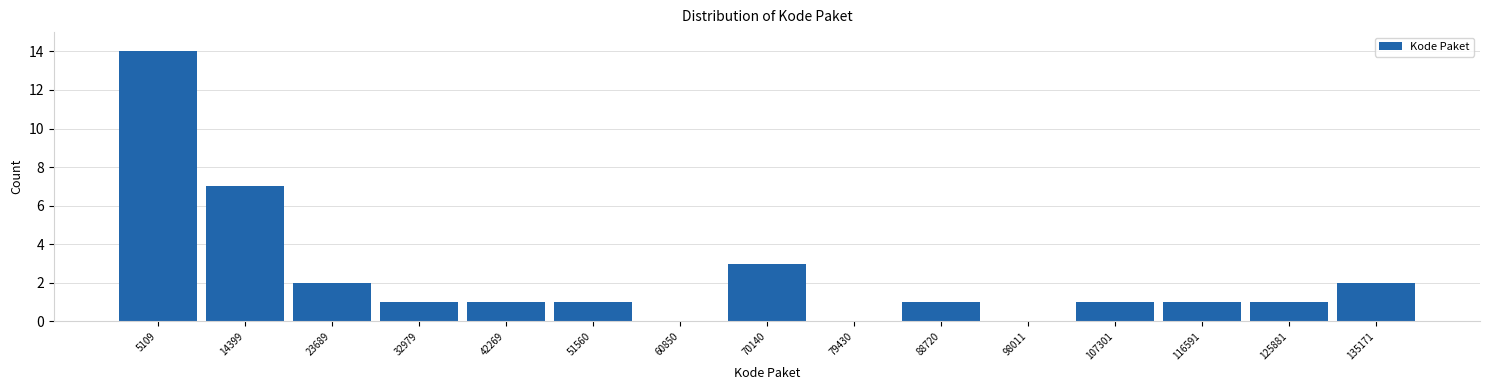

How tall is the bar that spans 10000 to 19000 on the x-axis? Neither the bar edges nor the heights are printed on the chart, so give them approximately, as read against the axes.

7